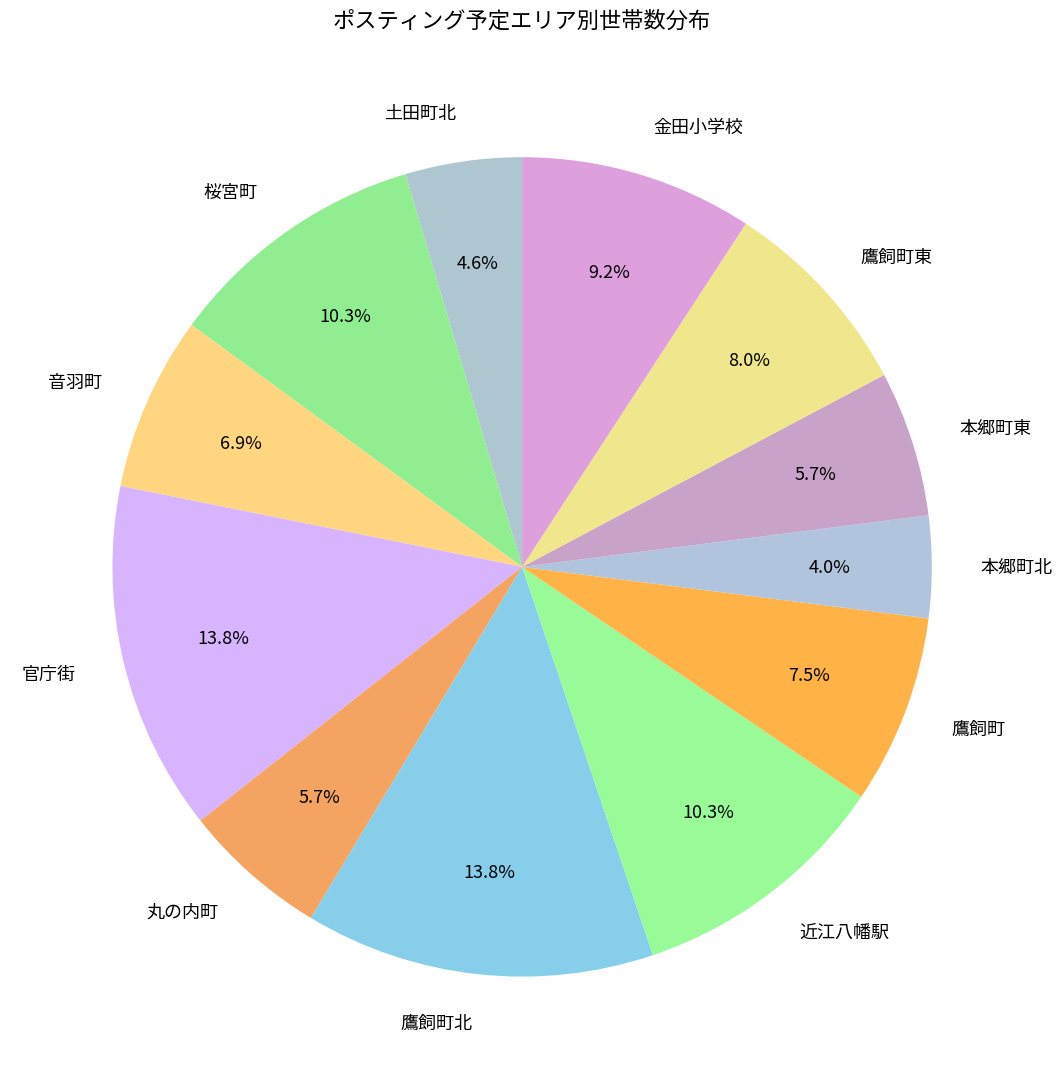

Between 鷹飼町東 and 丸の内町, which is larger?

鷹飼町東